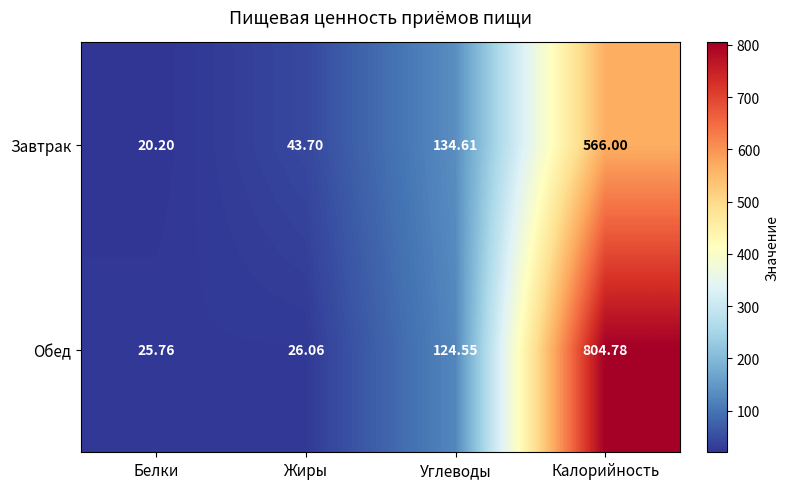

Between Белки and Жиры, which series saw the biggest shift?

Завтрак